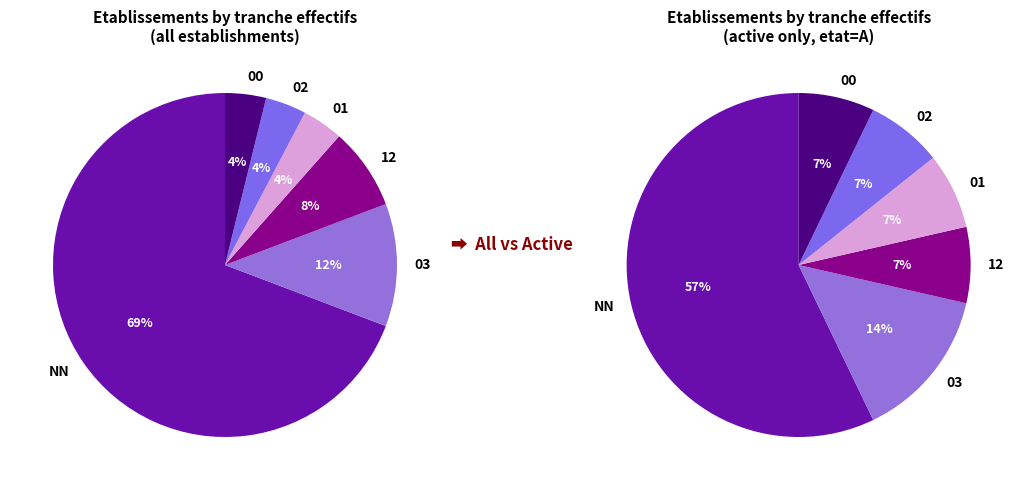

The 00 slice represents 1% of the pie. True or false?

False